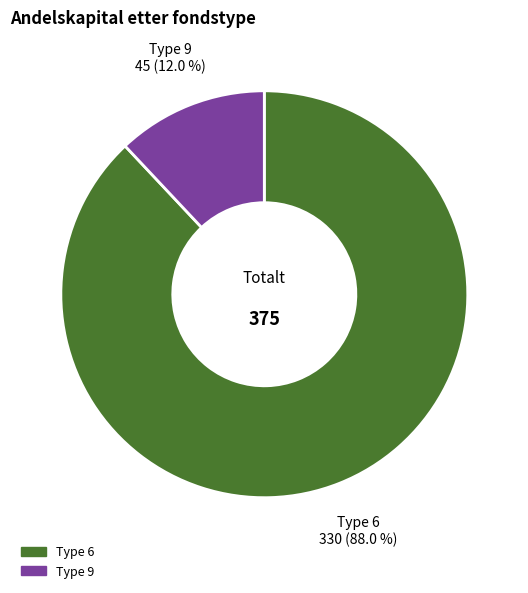

Is there any slice that represents more than half of the pie?

Yes